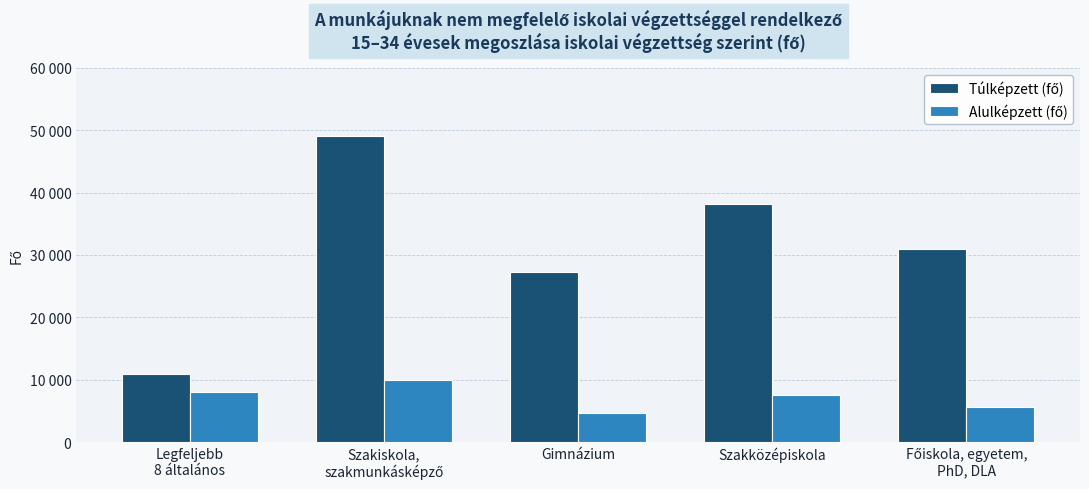

Does the chart contain stacked bars?

No